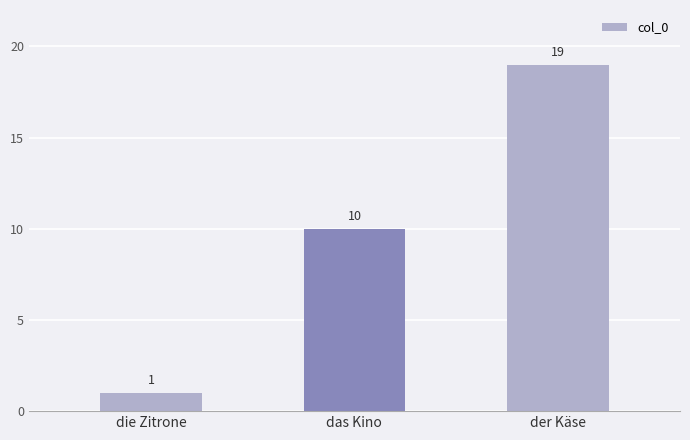

Count the values in the range 1 to 19.

3